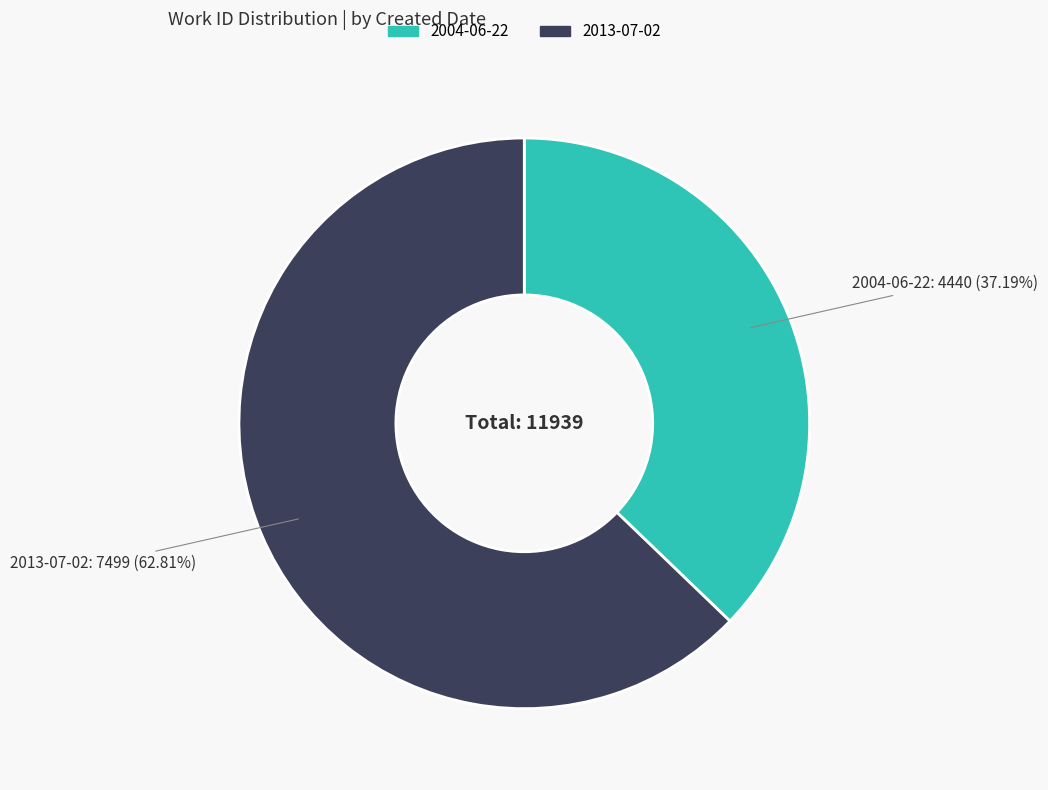

To the nearest percent, what is the difference between the largest and smallest slice percentages?

26%